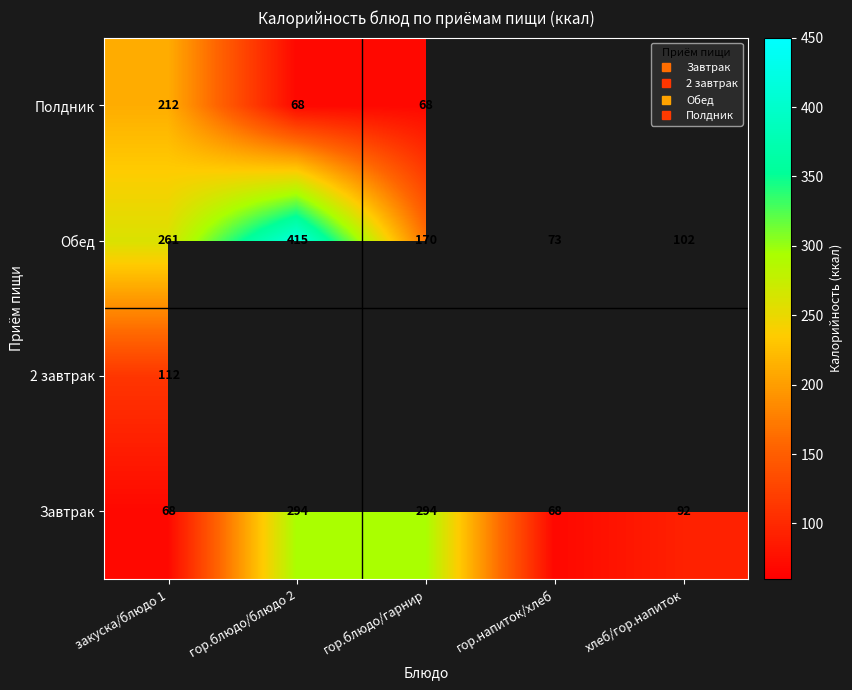

How many series are shown in this chart?

4